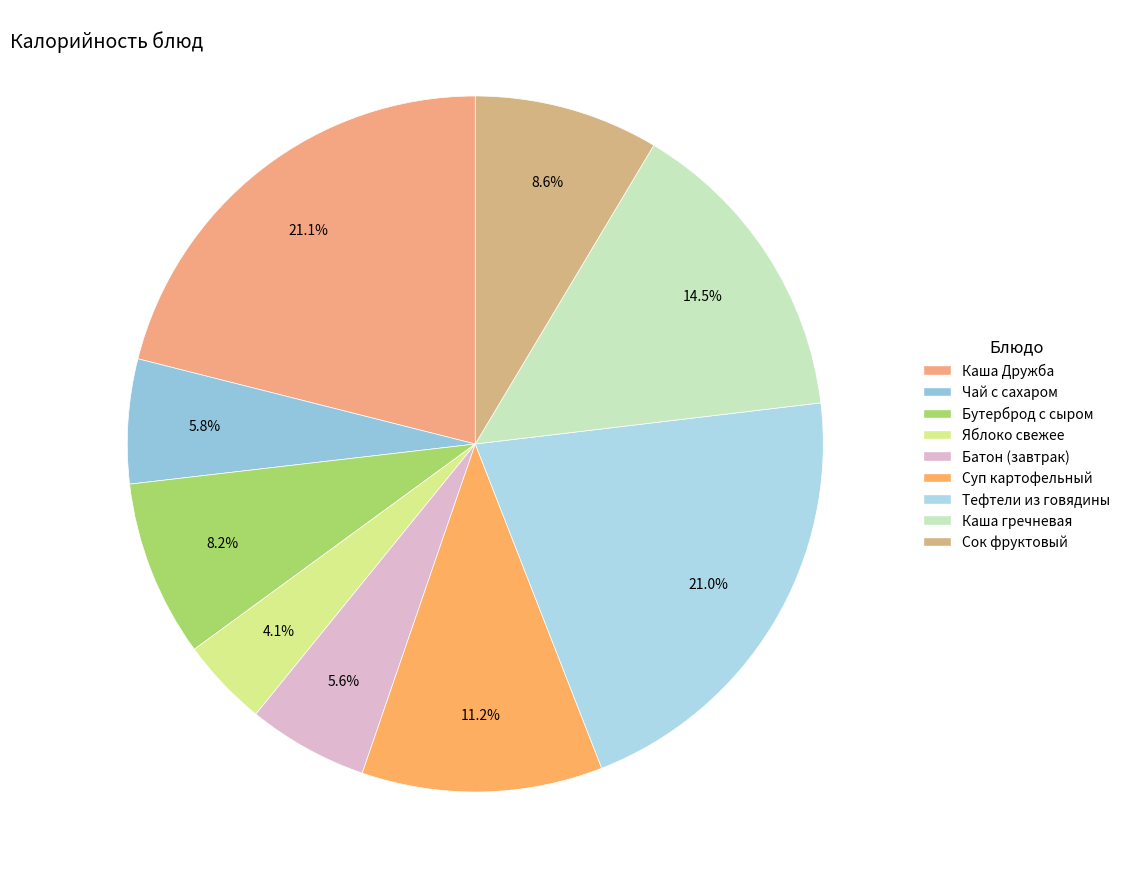

What is the ratio of the value at Яблоко свежее to the value at Каша Дружба?

0.2